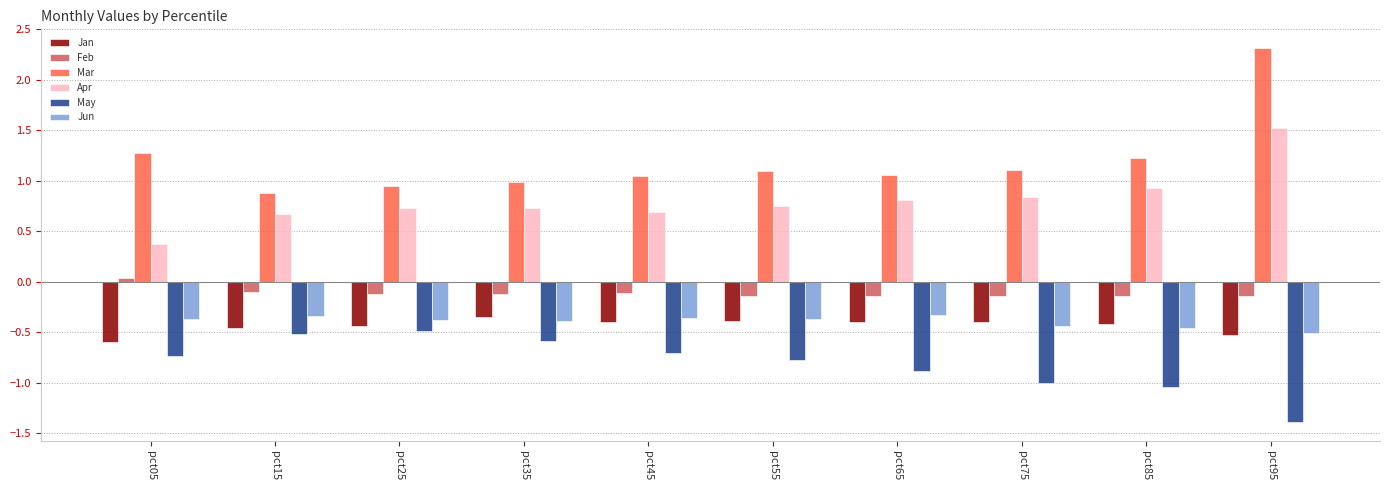

Which category has the highest value across all series?

pct95